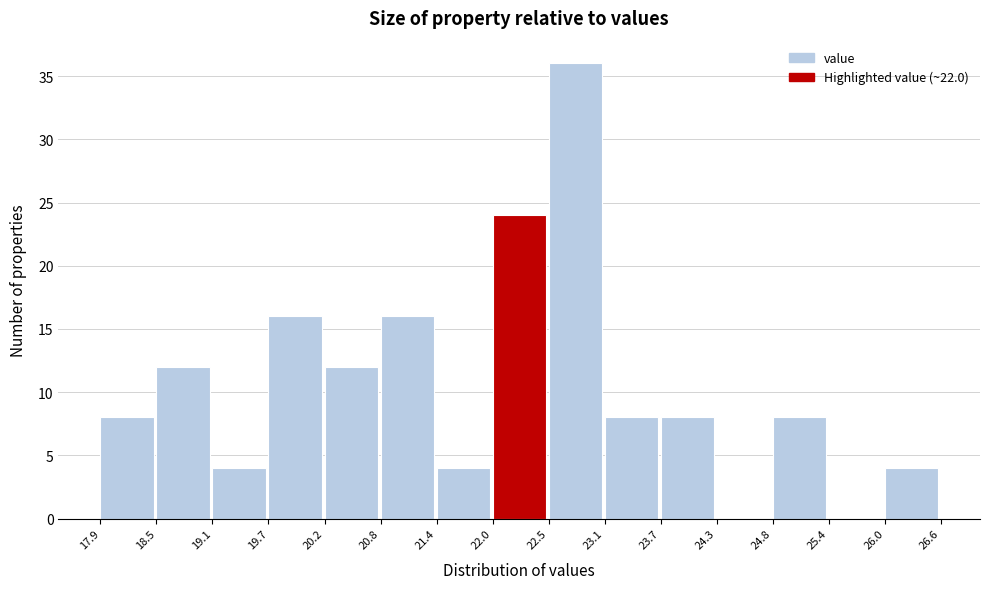

Reading left to right, list every bar in this chart as the range it spans on the x-axis followed by its height. The values are not printed on the chart, so give them approximately, as read against the axis.

17.9 to 18.5: 8
18.5 to 19.1: 12
19.1 to 19.7: 4
19.7 to 20.2: 16
20.2 to 20.8: 12
20.8 to 21.4: 16
21.4 to 22.0: 4
22.0 to 22.5: 24
22.5 to 23.1: 36
23.1 to 23.7: 8
23.7 to 24.3: 8
24.3 to 24.8: 0
24.8 to 25.4: 8
25.4 to 26.0: 0
26.0 to 26.6: 4